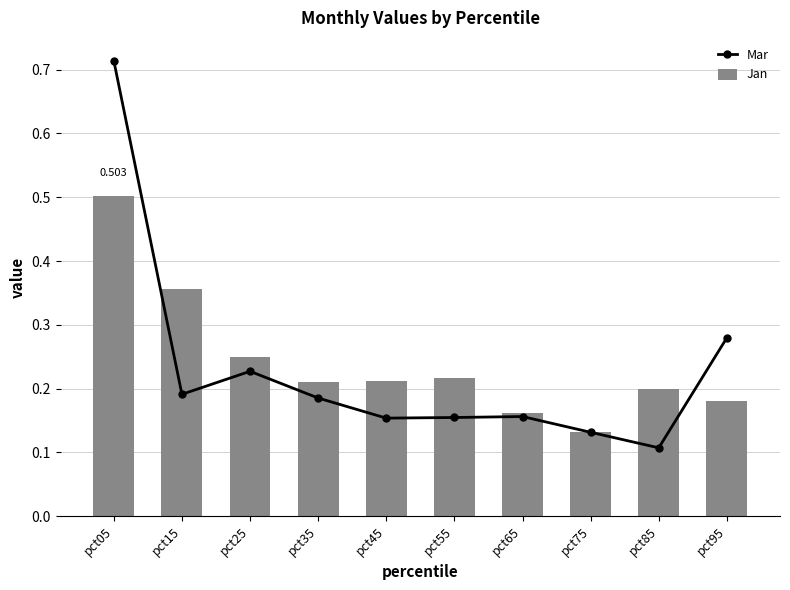

Which category has the lowest value in the Mar series?

pct85